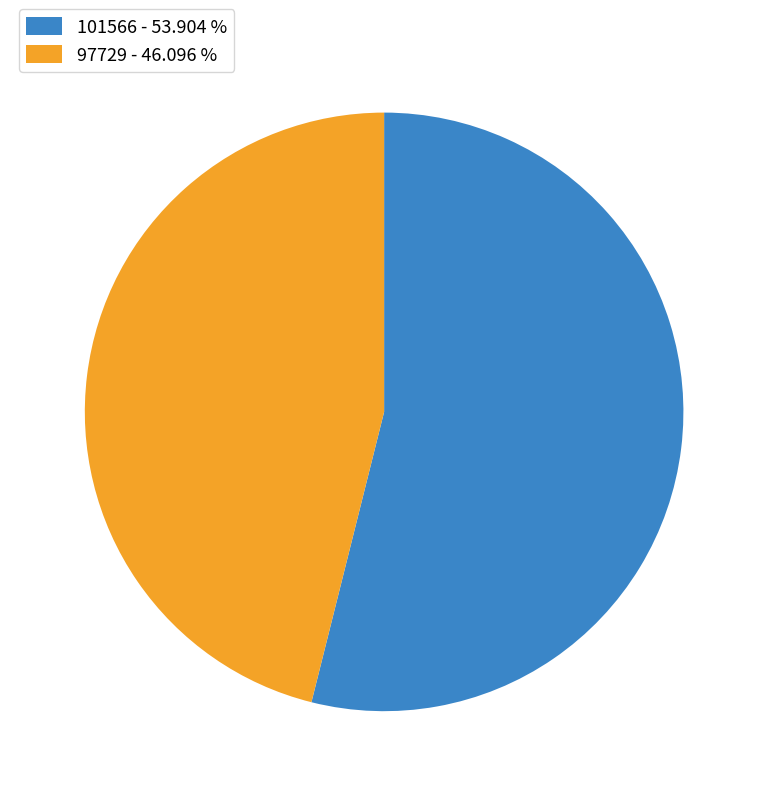

What is the ratio of the value at 97729 - 46.096 % to the value at 101566 - 53.904 %?

0.9